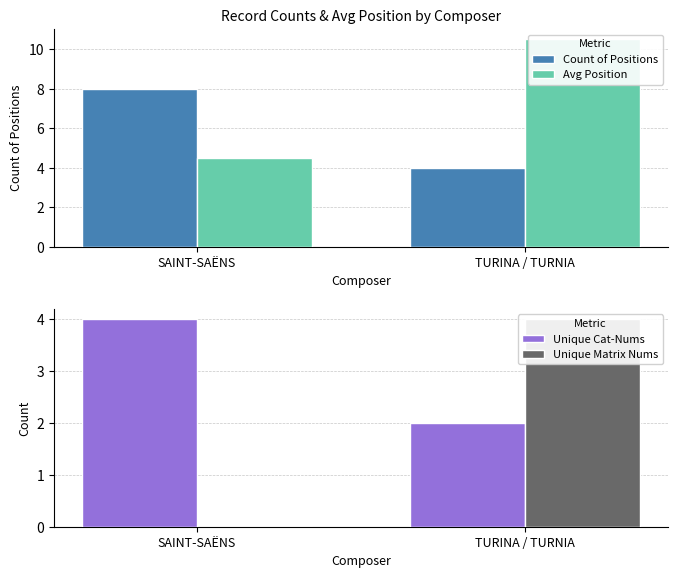

Is it true that Avg Position equals 4.5 at SAINT-SAËNS?

True